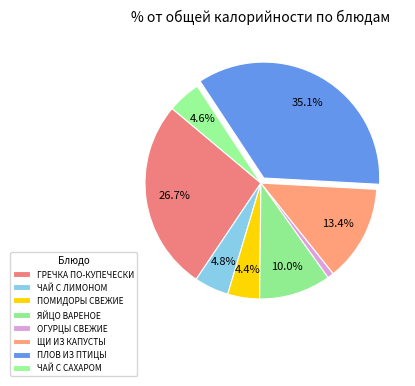

Is it true that ПЛОВ ИЗ ПТИЦЫ is 24% of the pie?

False